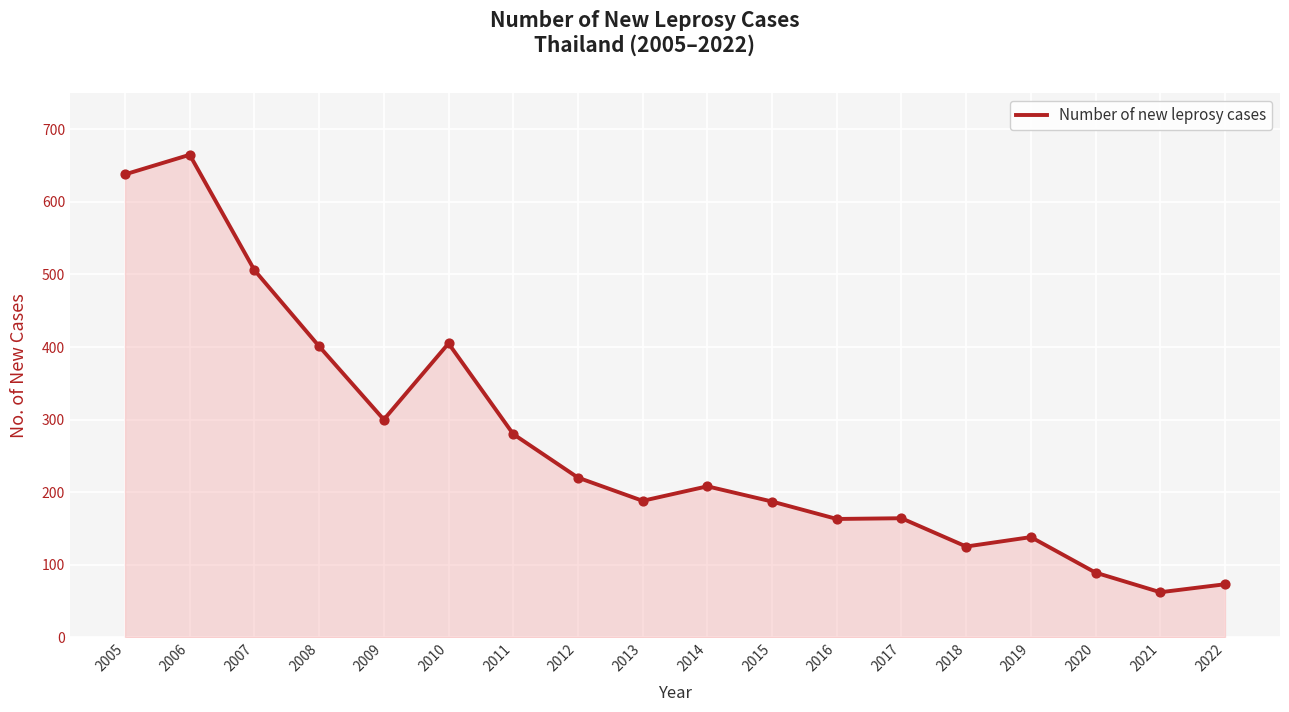

Approximately how many times larger is the value at 2015 compared to 2005?

0.3